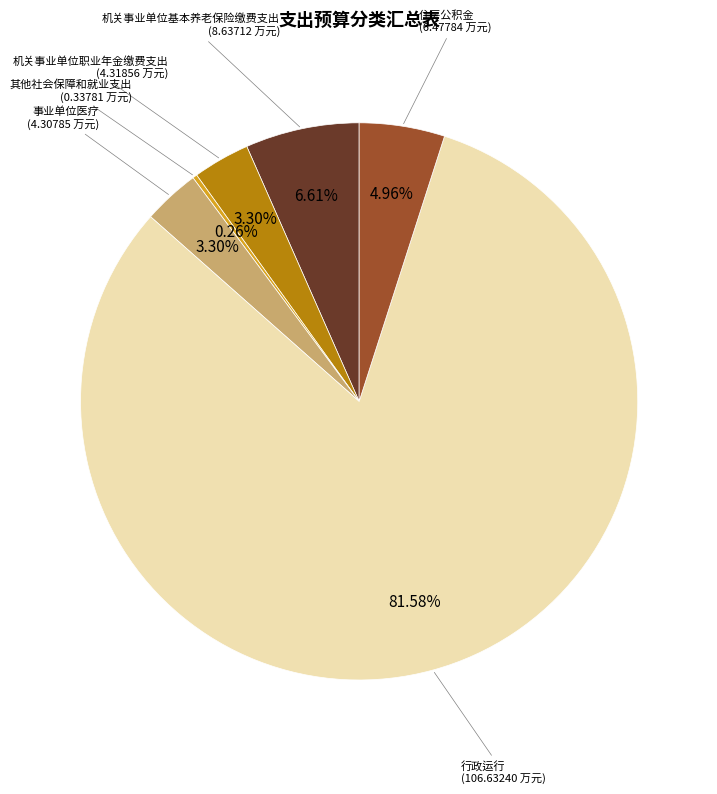

Which category has the biggest portion of the pie?

行政运行